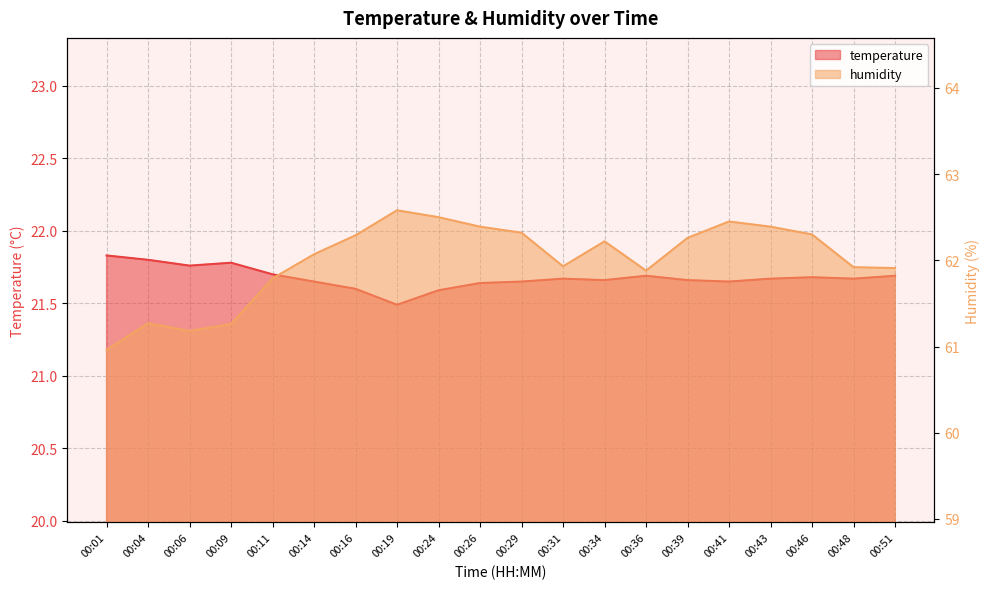

Which series changed the most between 00:34 and 00:48?

humidity